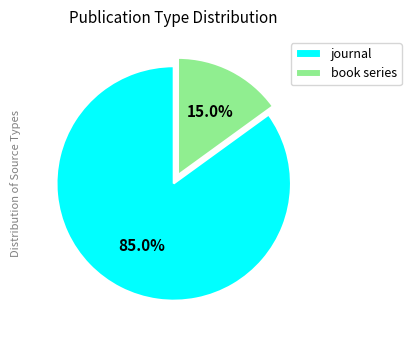

True or false: journal accounts for 85% of the total.

True